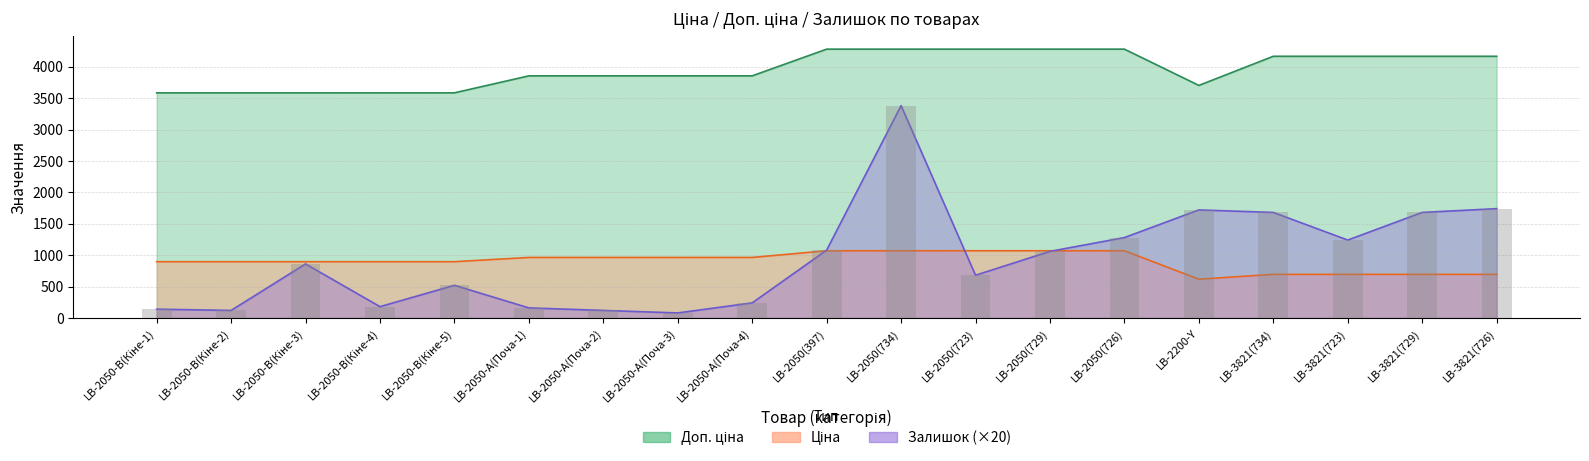

Count the number of data series in this chart.

3